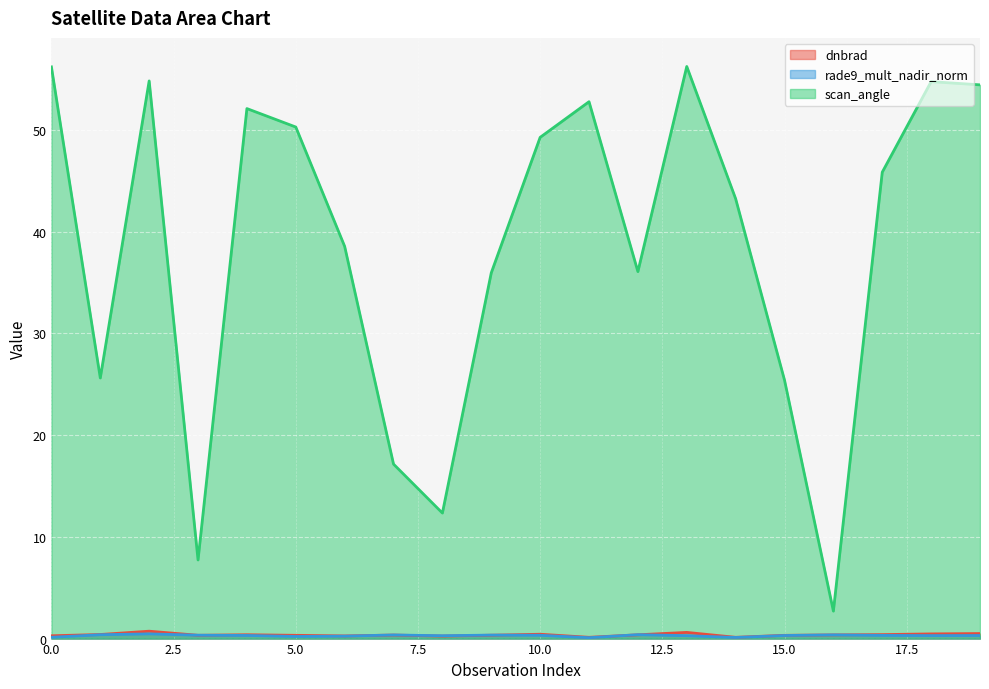

The value of scan_angle at 9 is 36.0. True or false?

True